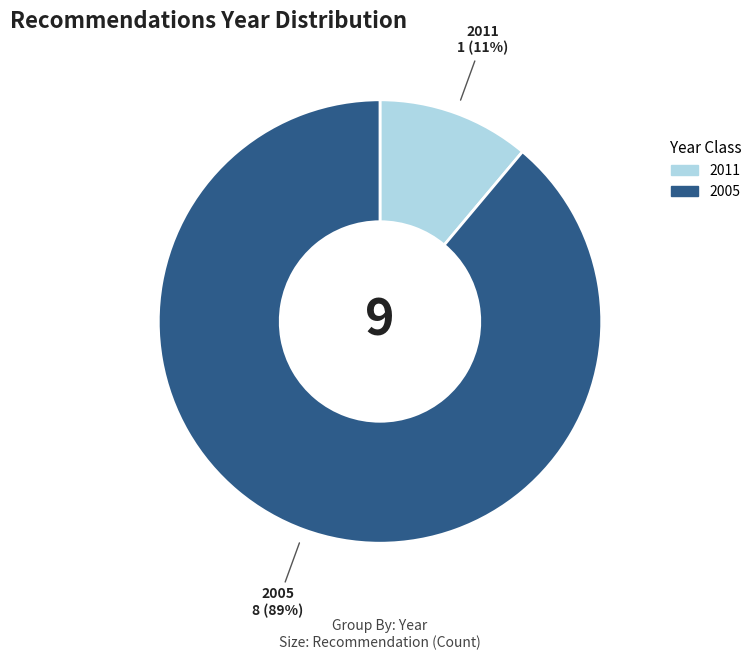

Is there any slice that represents more than half of the pie?

Yes